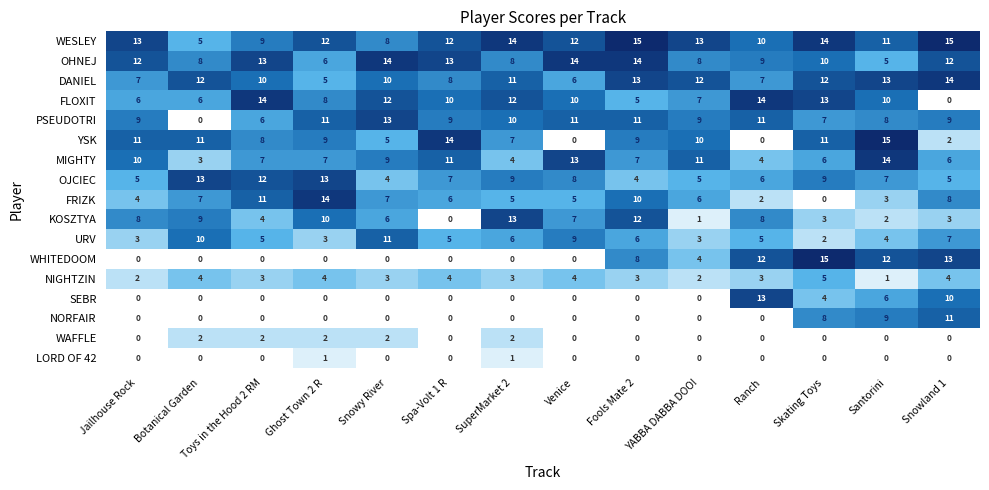

Where is NORFAIR nearest to the value 5?

Skating Toys